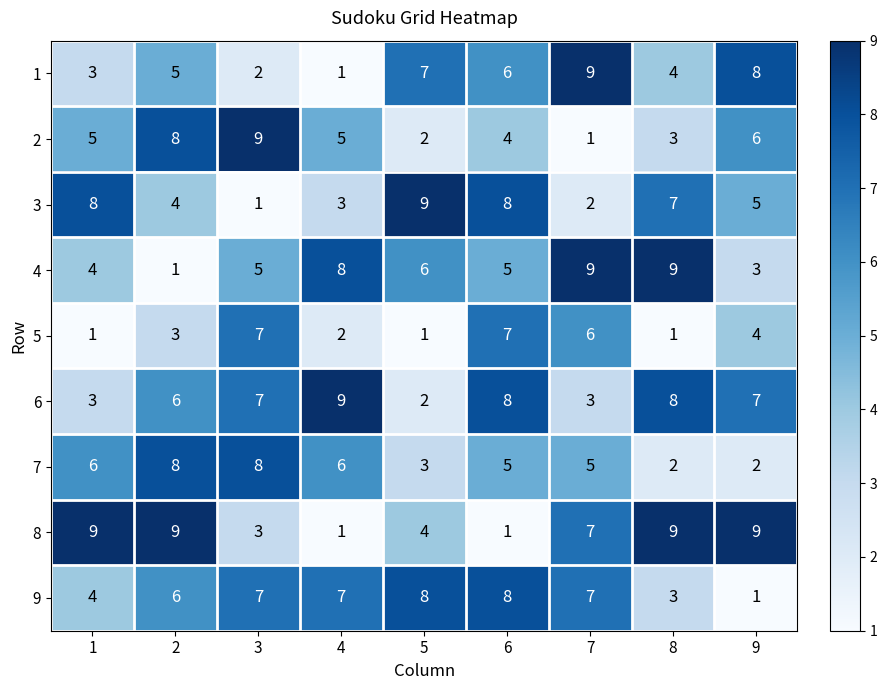

How many series are shown in this chart?

9